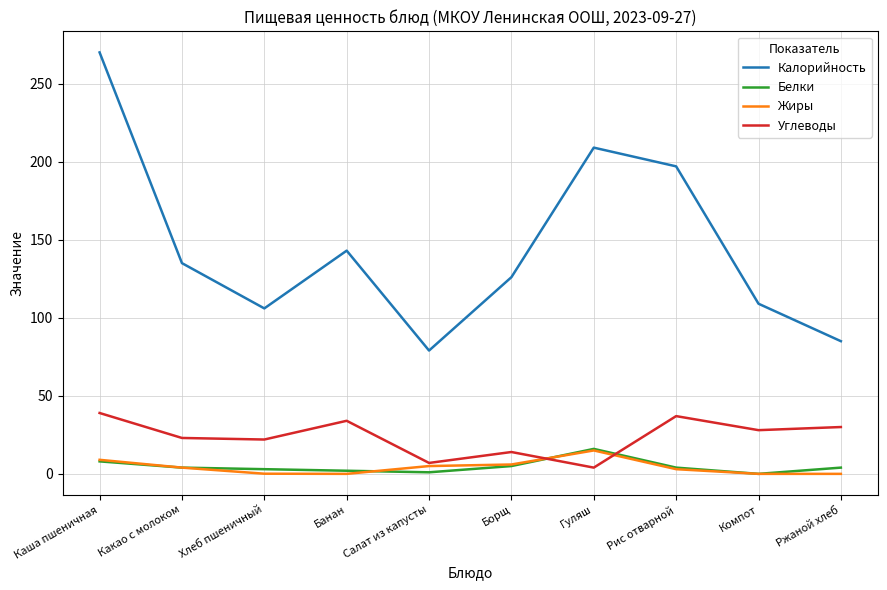

In Калорийность, how many points are lower than both neighbors (excluding endpoints)?

2